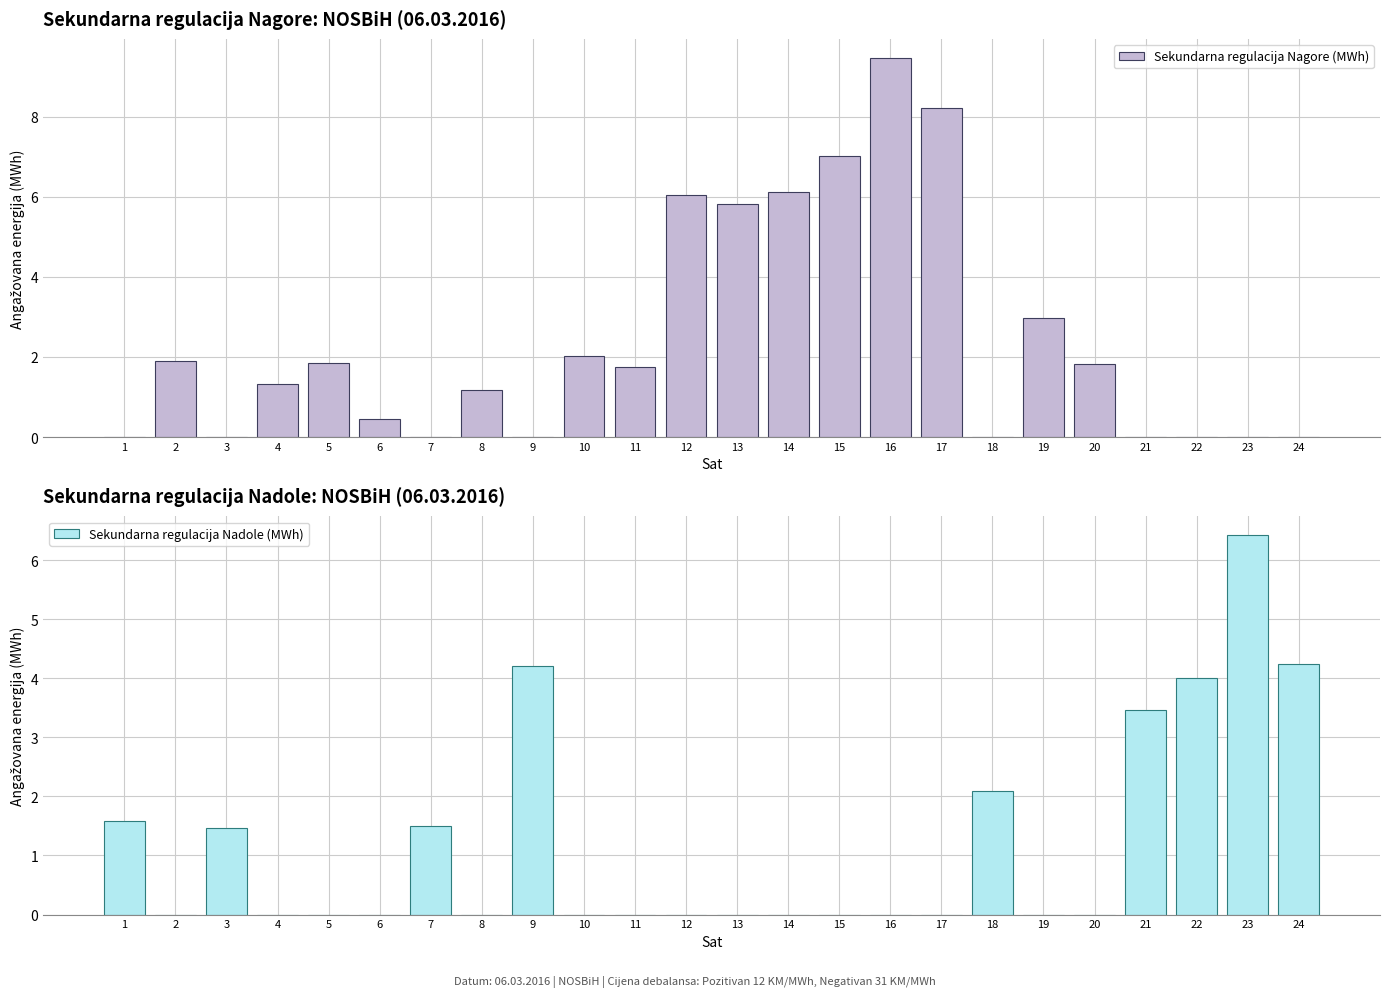

Which category has the lowest value across all series?

1